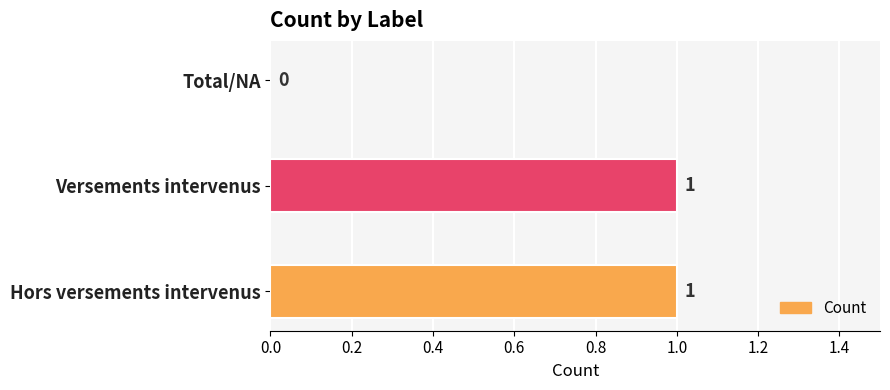

Which has a higher value, Total/NA or Versements intervenus?

Versements intervenus